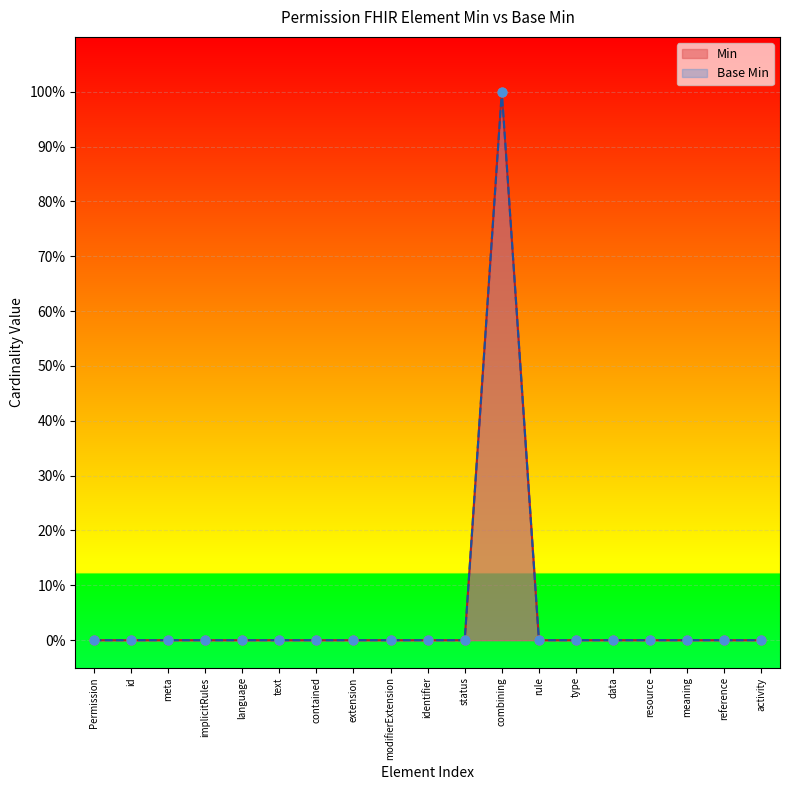

What are all the series names shown in the legend?

Min, Base Min